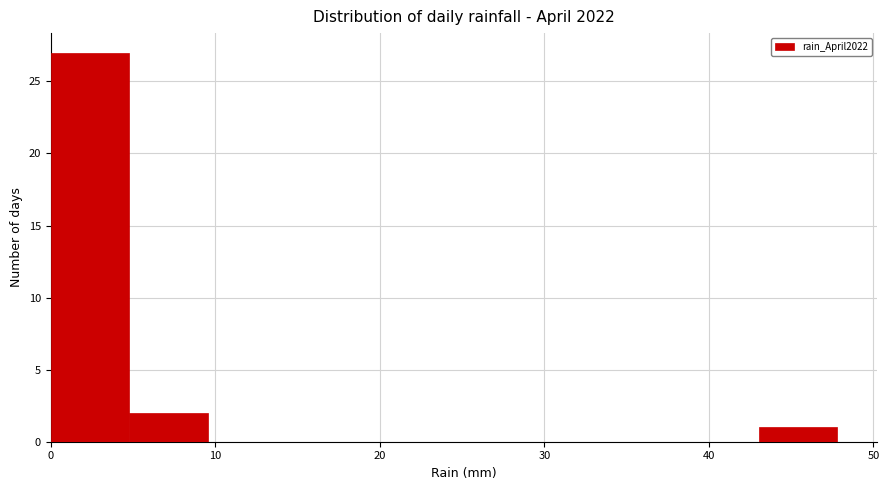

Which range on the x-axis has the tallest bar?

0 to 5